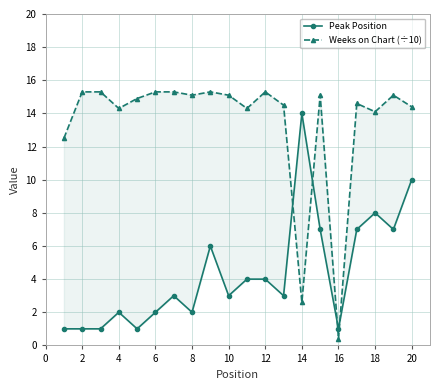

What is the smallest value displayed?

0.4